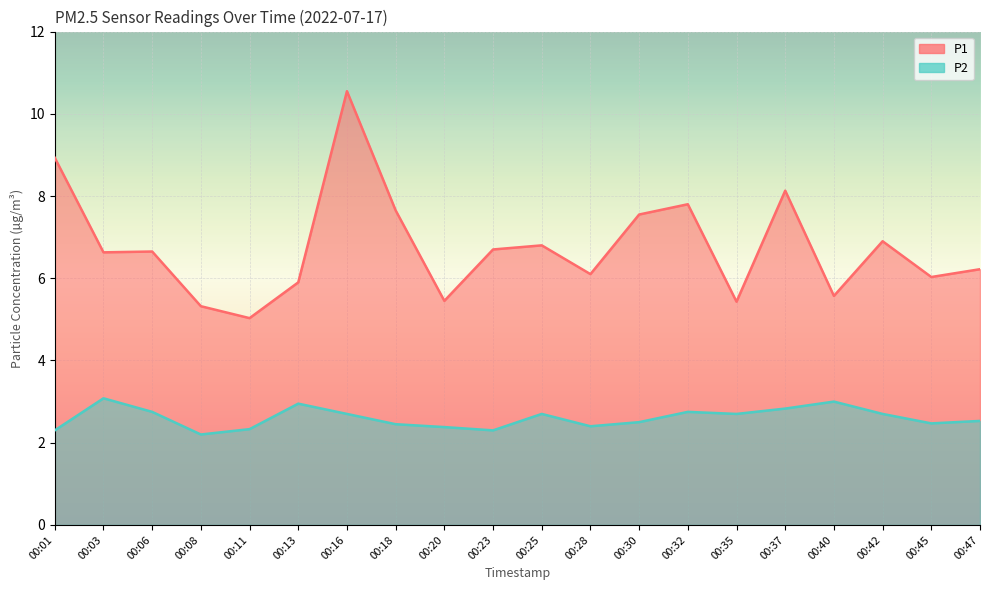

True or false: P2 and P1 intersect in this chart.

False